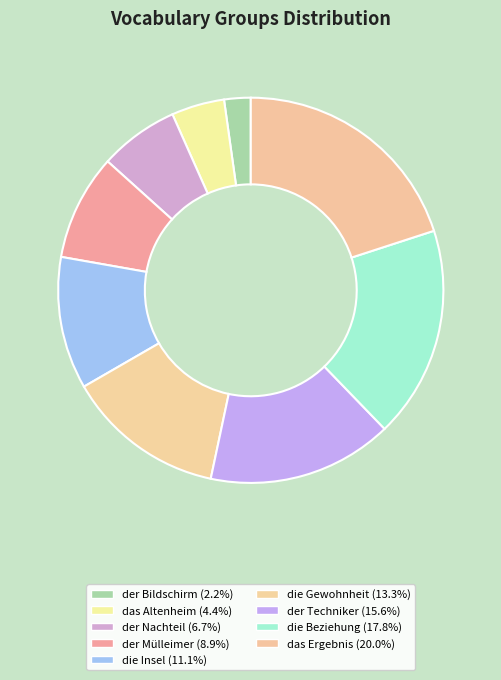

What is the change in value from der Bildschirm to die Insel?

+4